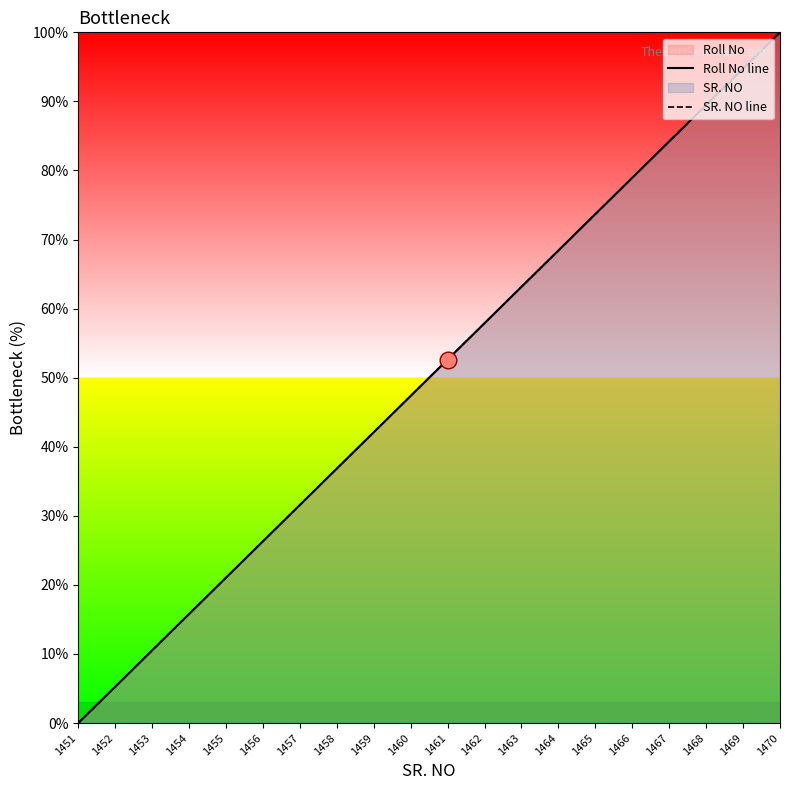

What is the average value of the SR. NO line series?

50.0